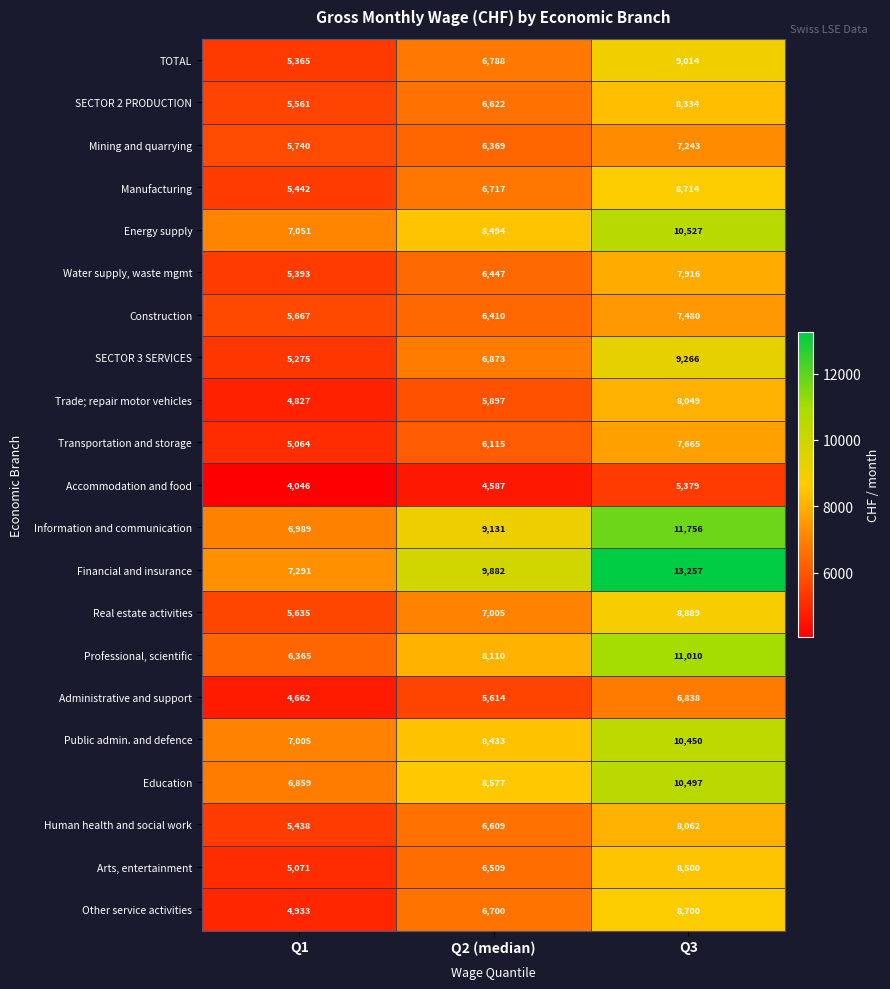

At which label is Real estate activities closest to 7262?

Q2 (median)